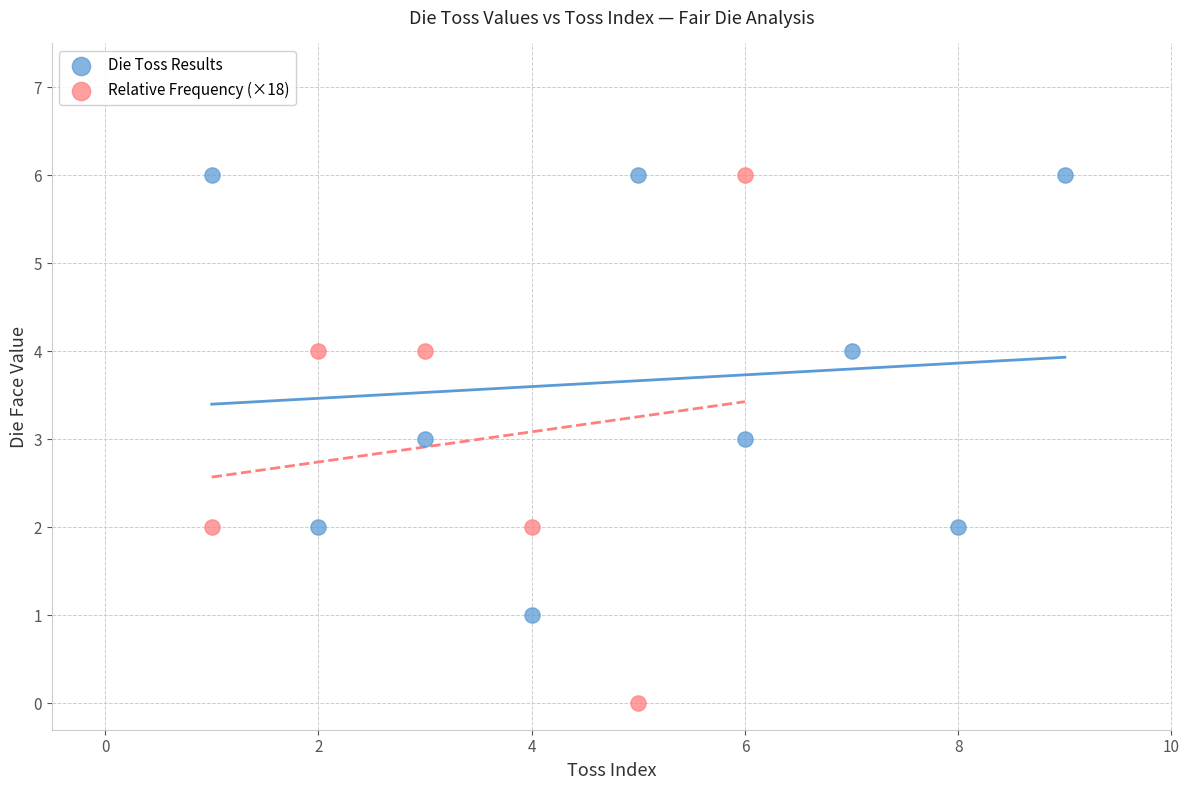

Which series has the largest Y range (max minus min)?

Relative Frequency (×18)